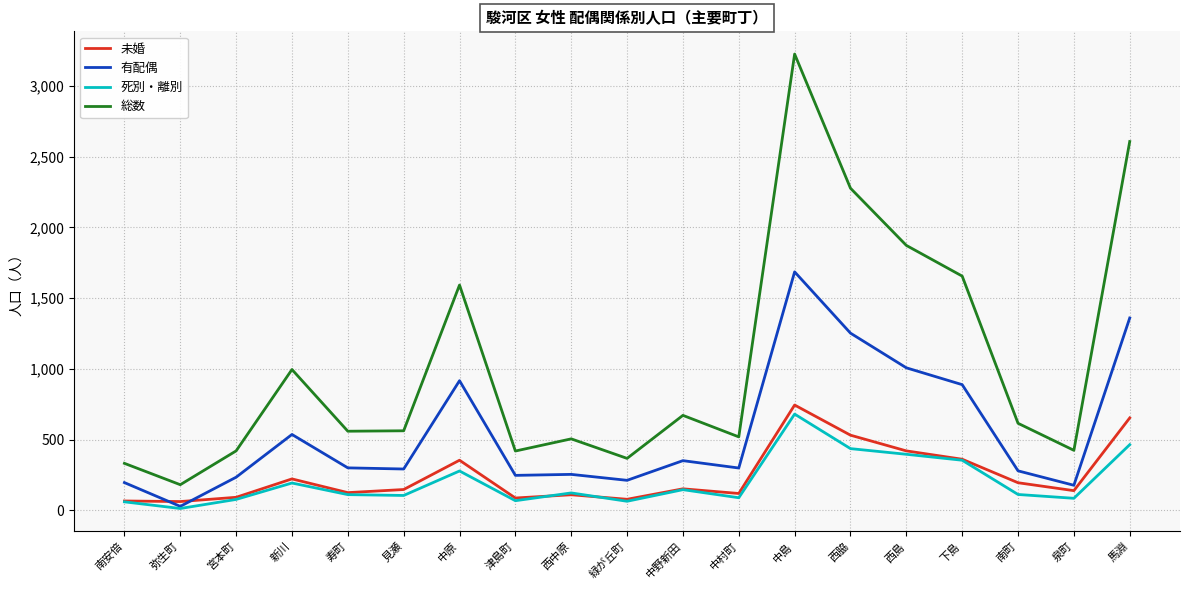

How many interior local valleys does the 死別・離別 series have?

6